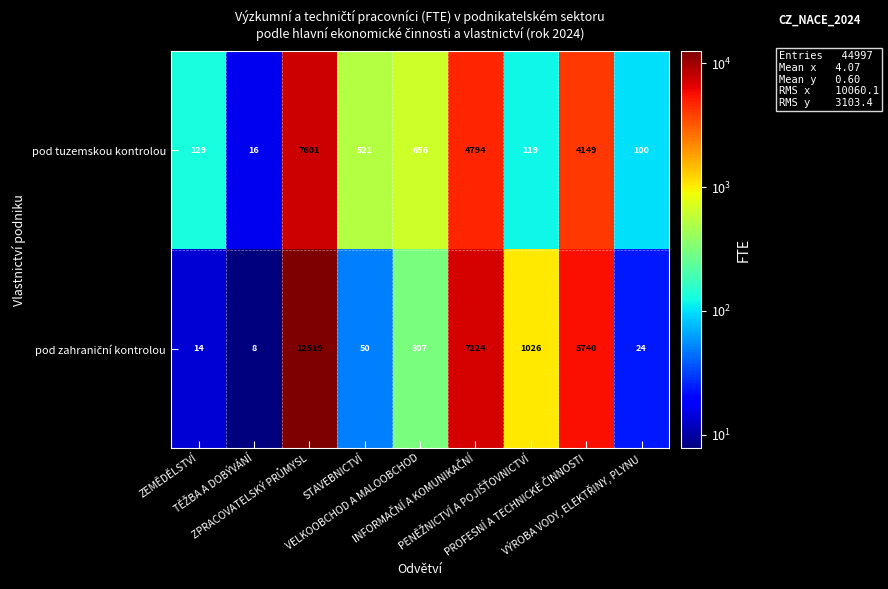

At how many categories does at least one series exceed 4481?

3